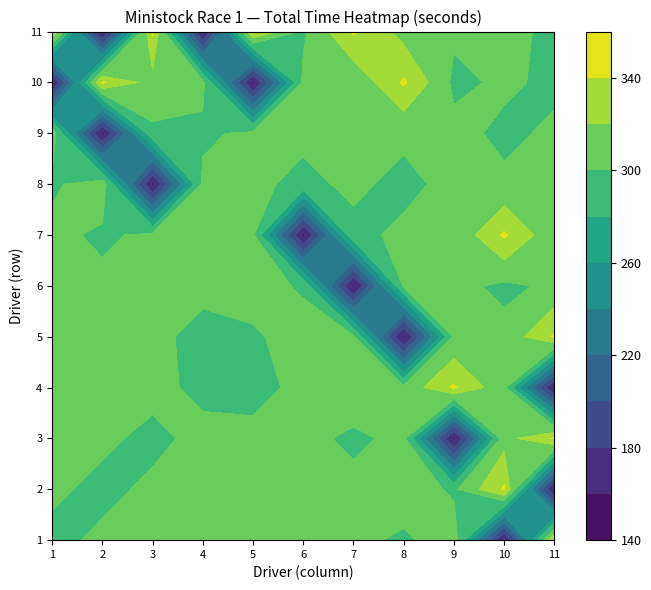

Count the number of data series in this chart.

11